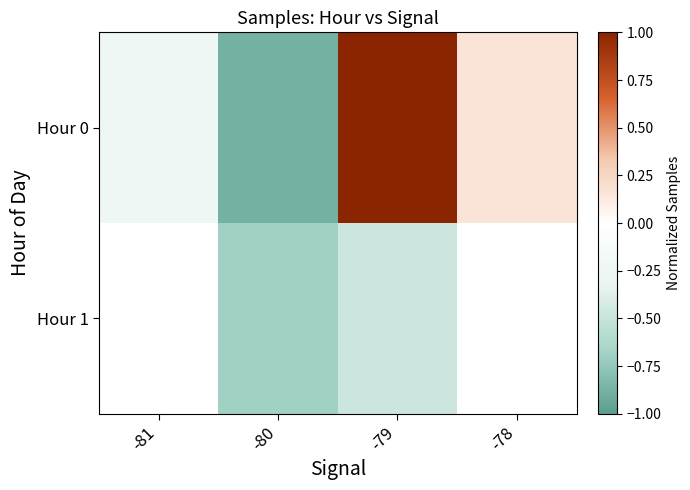

Which series changed the most between -81 and -79?

Hour 0